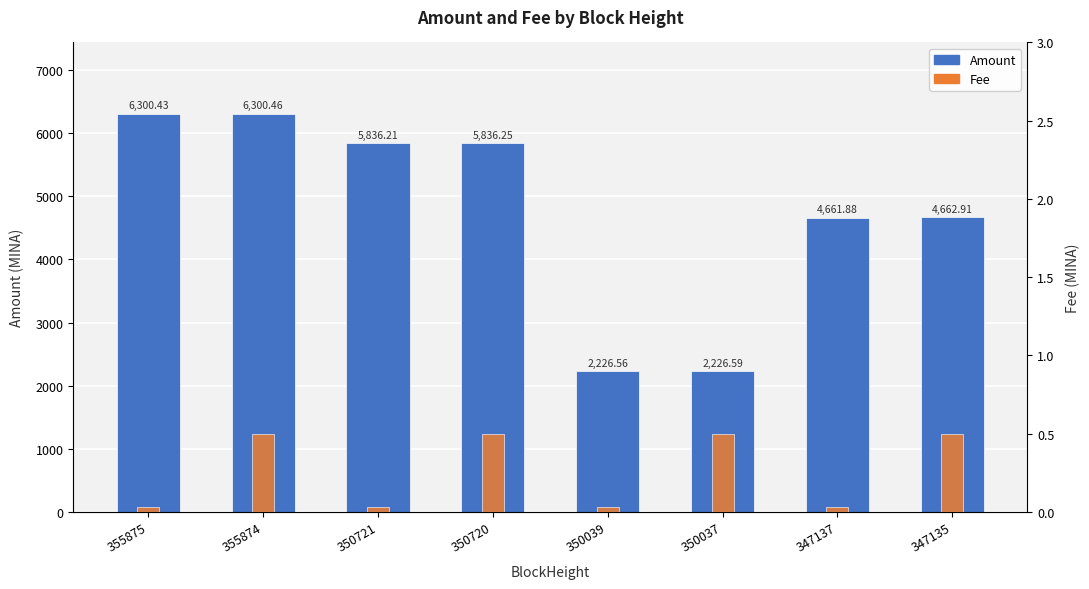

The value of Fee at 347135 is 0.2. True or false?

False